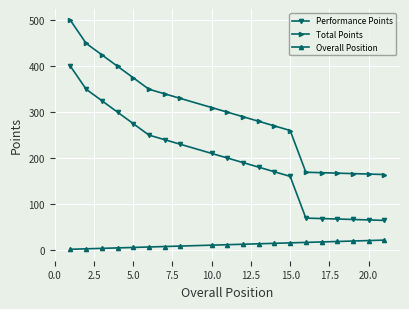

What is the minimum value for Total Points?

164